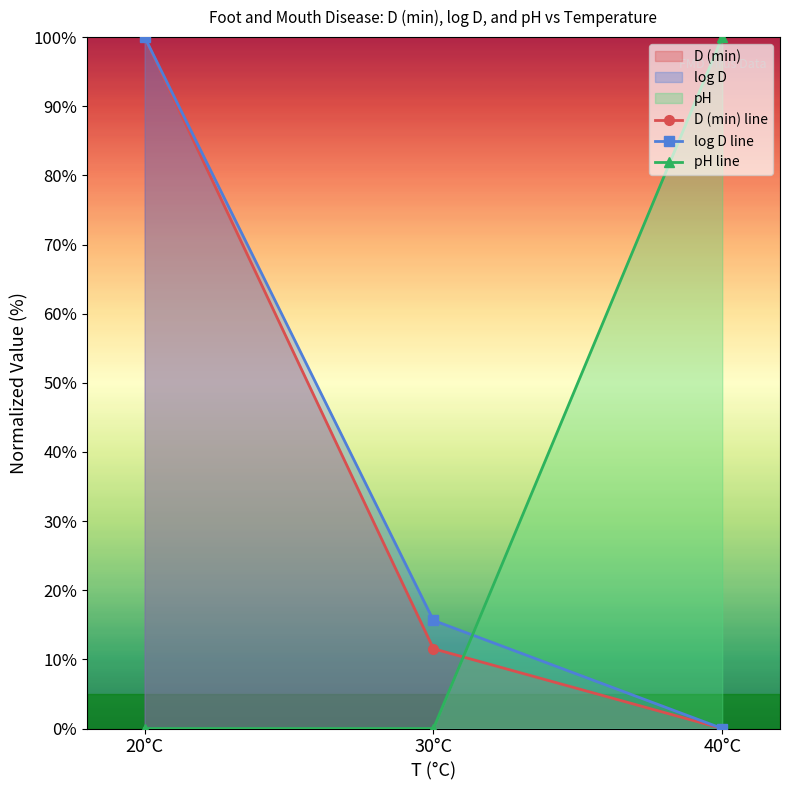

What is the average value of the pH line series?

33.3